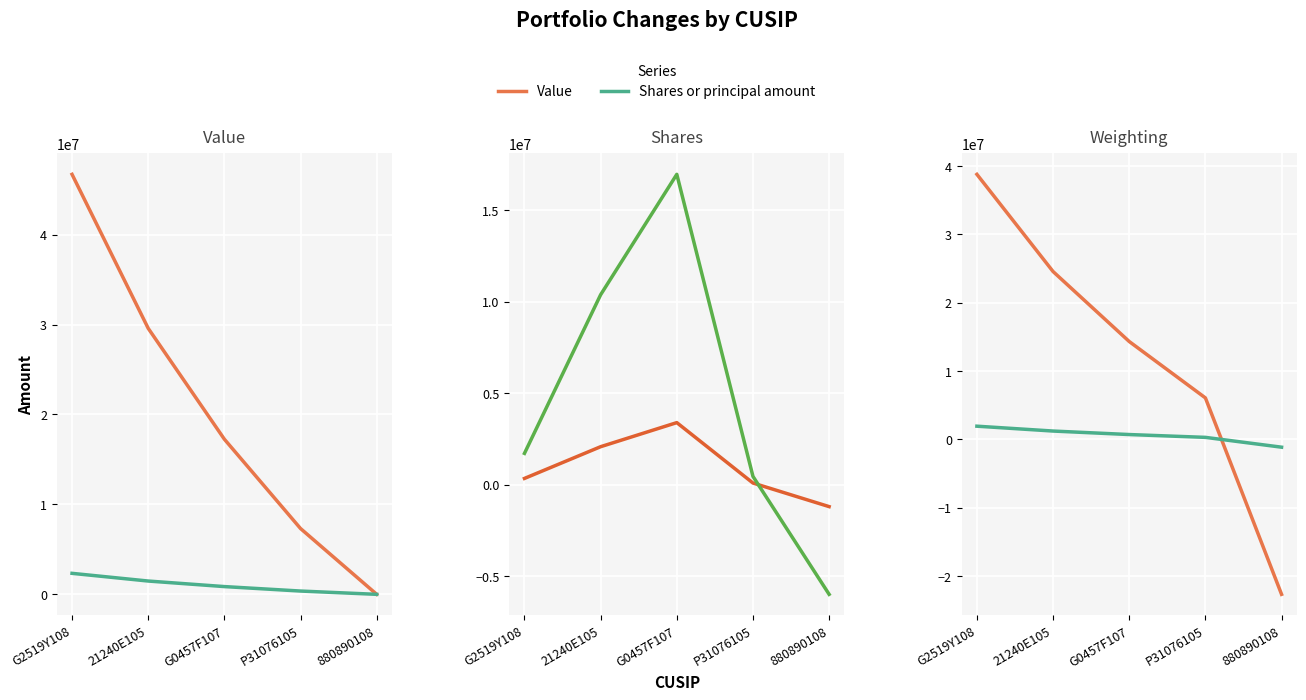

What is the difference between the maximum and minimum values in the Value series?

61410000